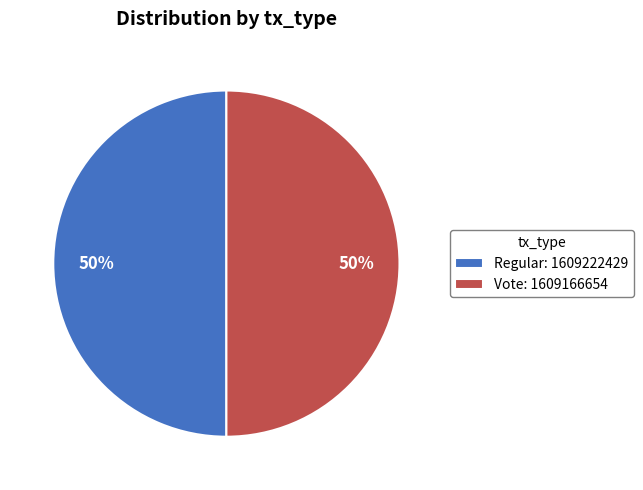

How many slices are in this pie chart?

2